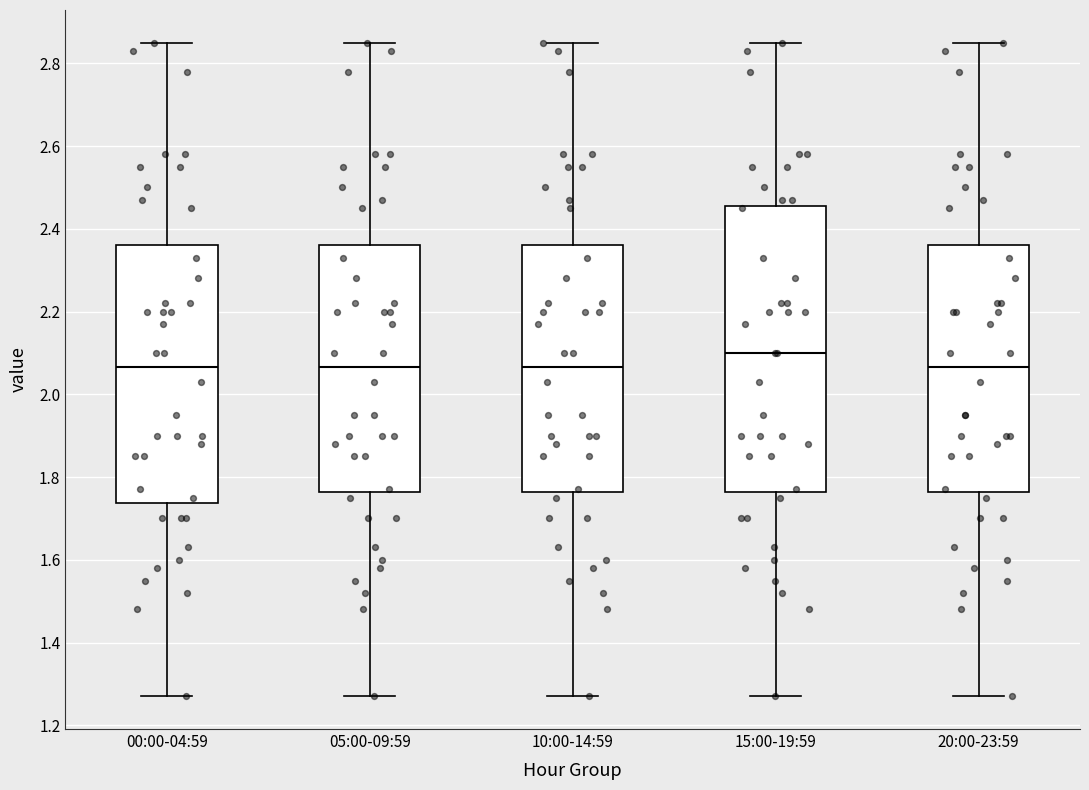

Which box has the highest median line?

15:00-19:59